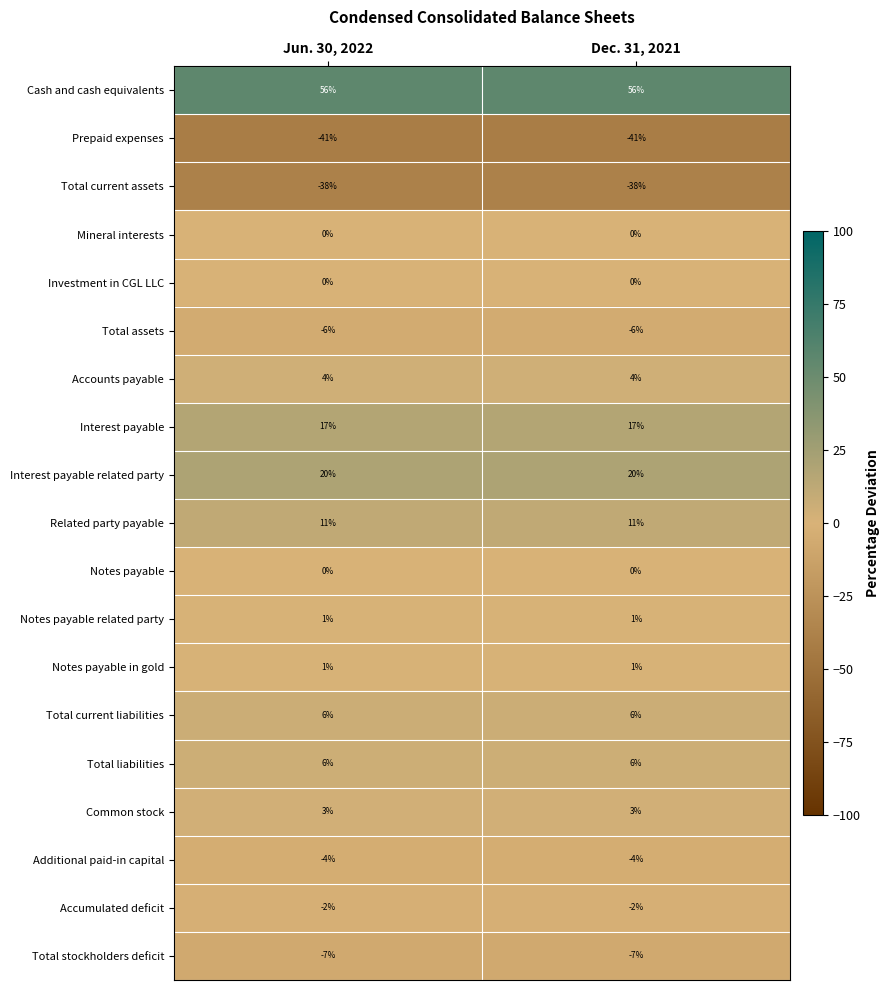

What is the total value across all series at Dec. 31, 2021?

27